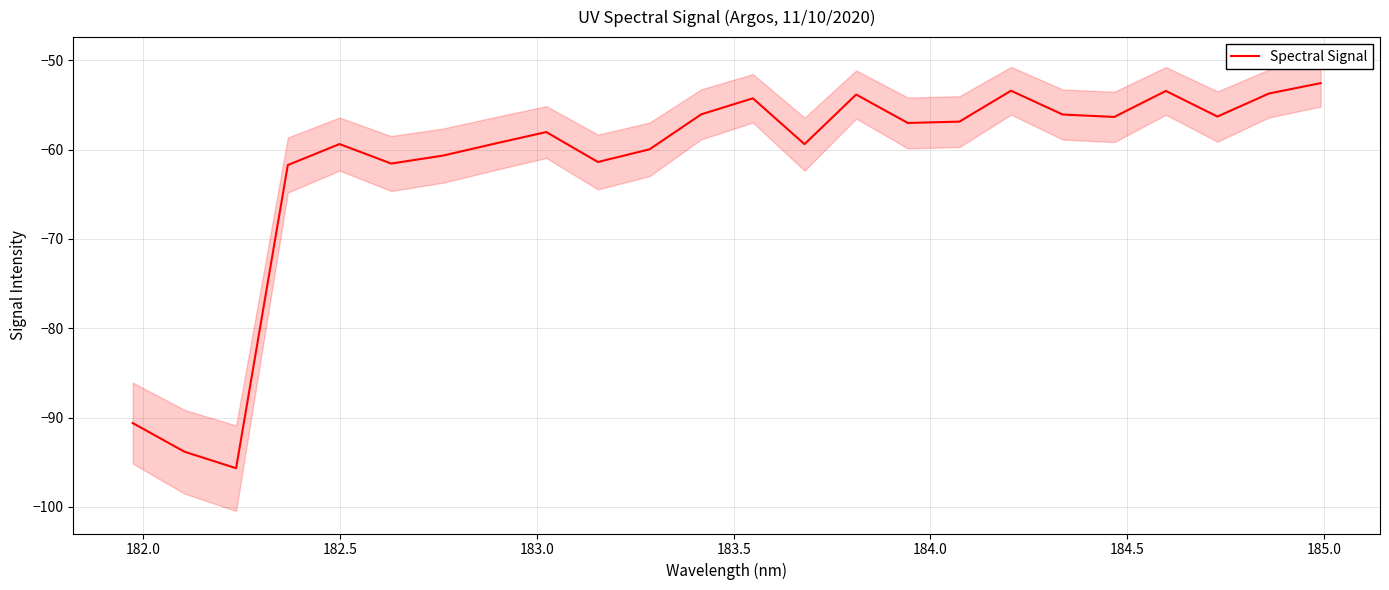

What is the maximum value for Spectral Signal?

-52.6